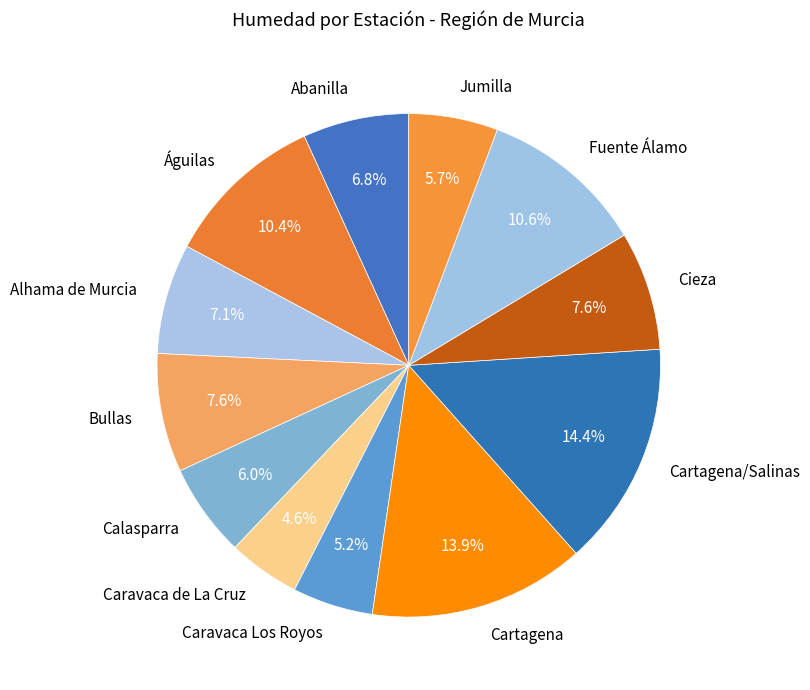

The Águilas slice represents 1% of the pie. True or false?

False